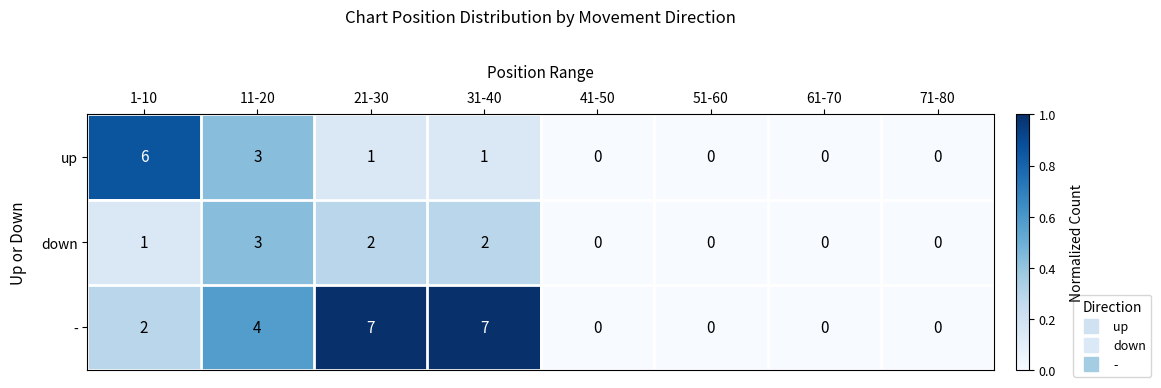

Which series has the largest total across all categories?

-